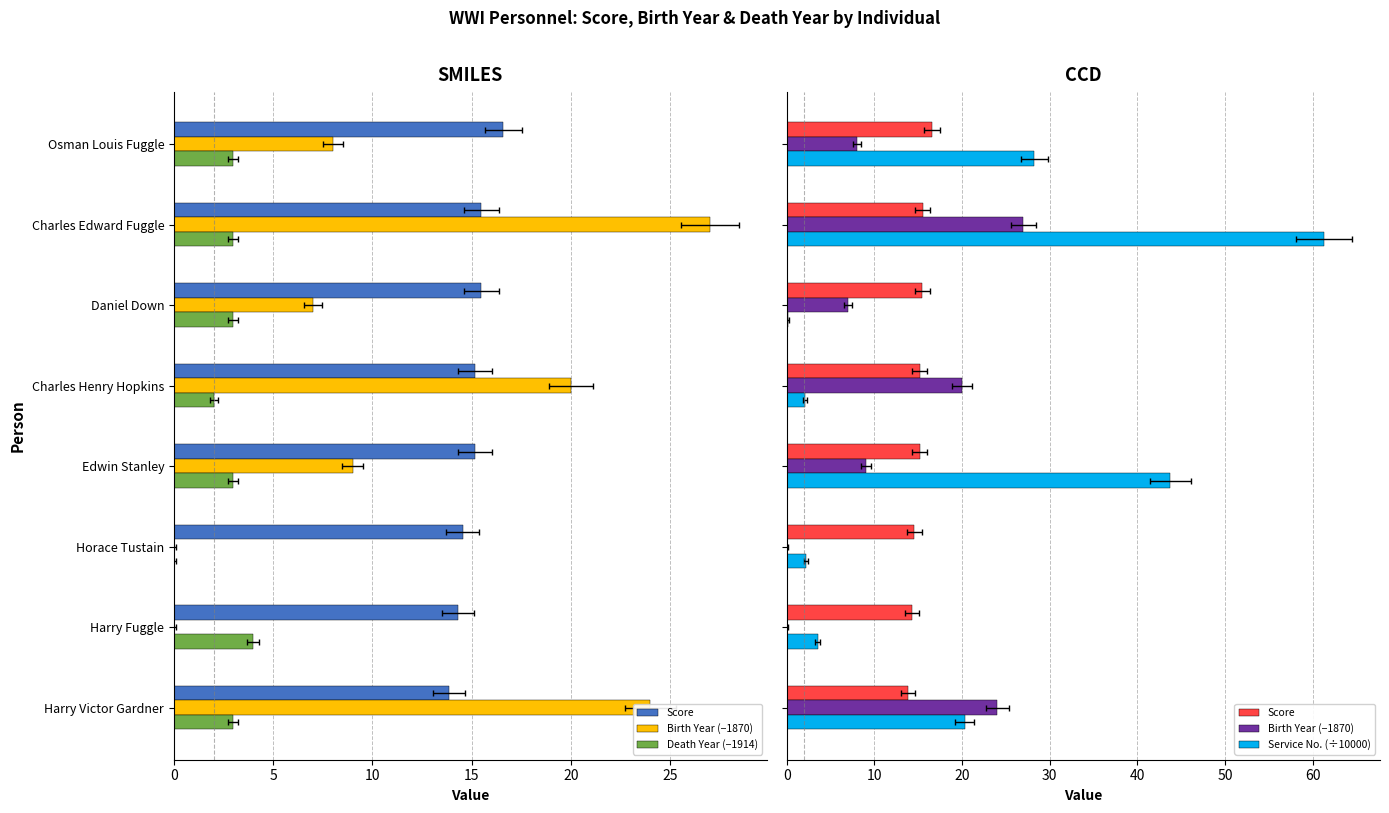

The value of Death Year (−1914) at Edwin Stanley is 1.8. True or false?

False